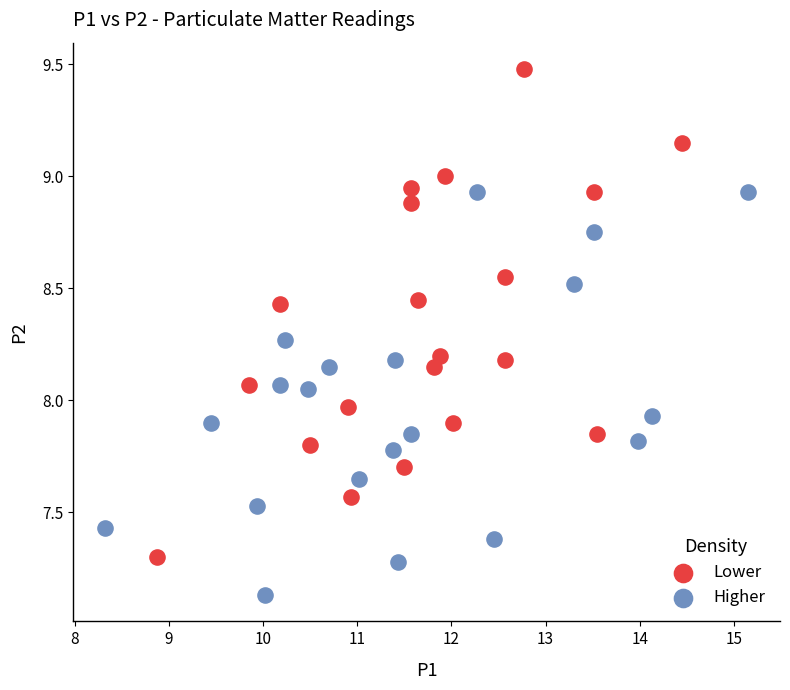

Which series has the largest Y range (max minus min)?

Lower